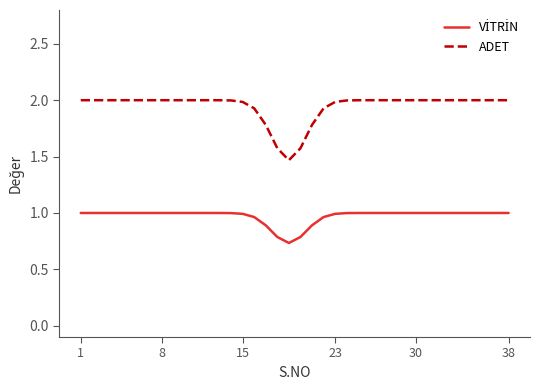

What is the greatest value displayed?

2.0